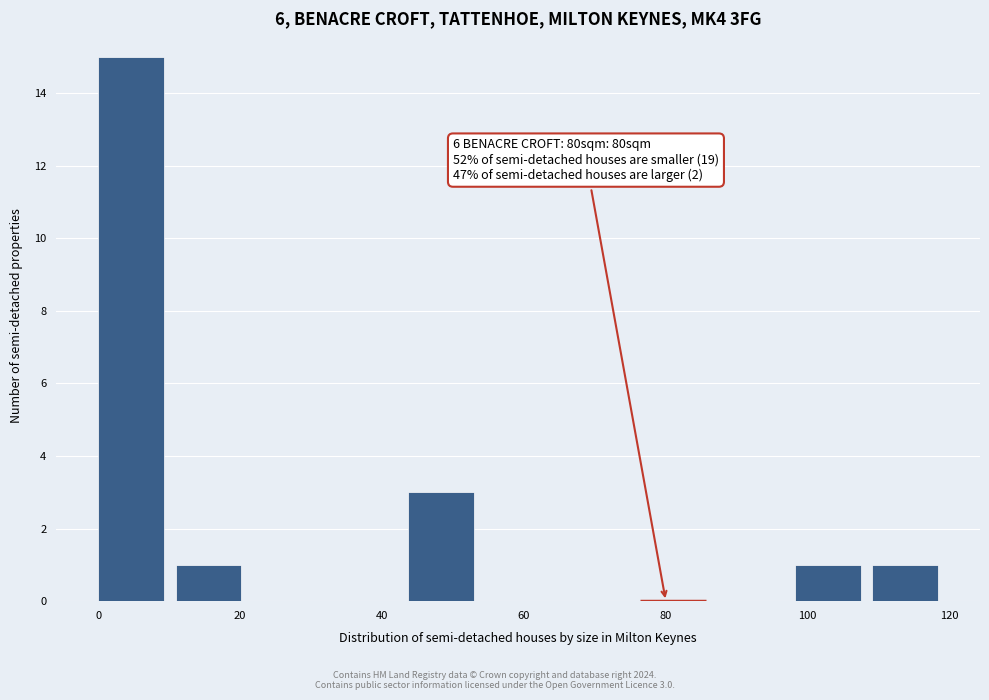

Over which range of the x-axis is the bar tallest?

0 to 10